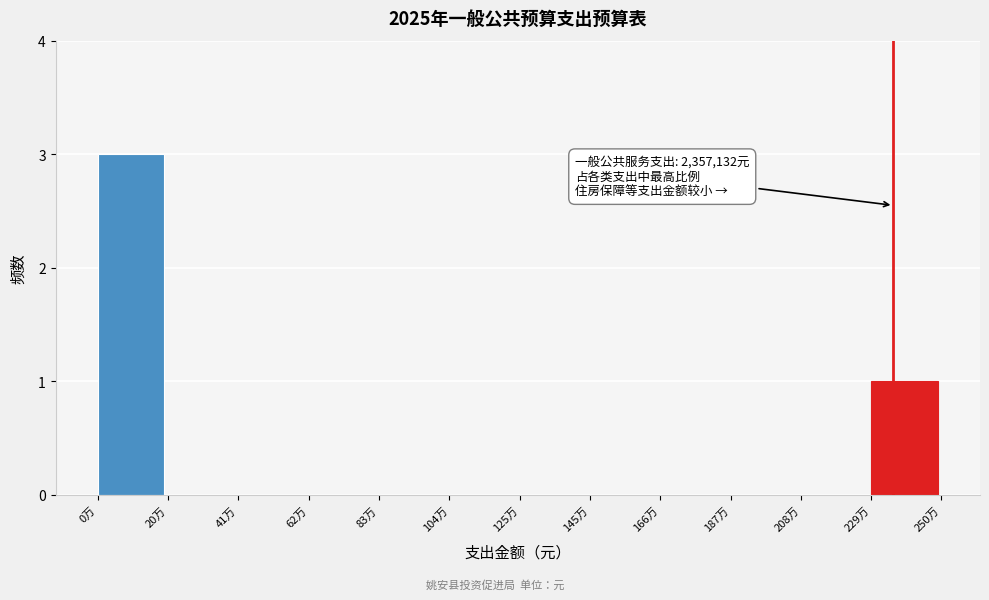

Reading left to right, transcribe all the data shown in this chart.

0万=3	20万=0	41万=0	62万=0	83万=0	104万=0	125万=0	145万=0	166万=0	187万=0	208万=0	229万=1